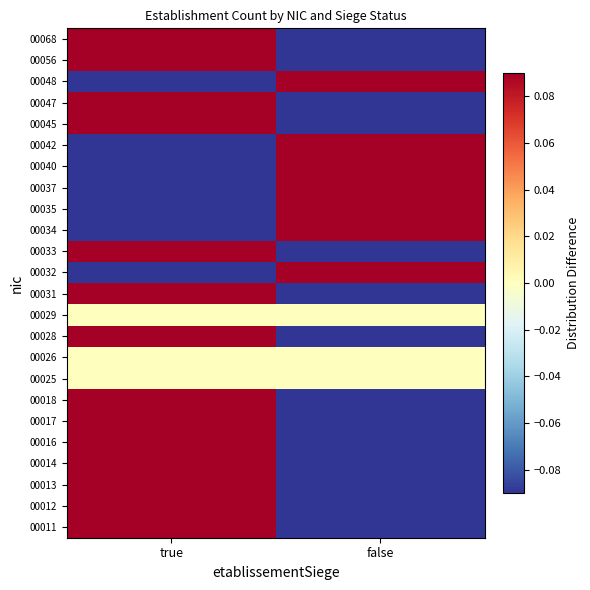

Reading right to left, extract all data points from this chart.

00011: false=-0.2	true=0.2
00012: false=-0.5	true=0.5
00013: false=-0.5	true=0.5
00014: false=-0.2	true=0.2
00016: false=-0.5	true=0.5
00017: false=-0.3	true=0.3
00018: false=-0.7	true=0.7
00025: false=0.0	true=0.0
00026: false=0.0	true=0.0
00028: false=-0.3	true=0.3
00029: false=0.0	true=0.0
00031: false=-0.3	true=0.3
00032: false=0.3	true=-0.3
00033: false=-0.3	true=0.3
00034: false=0.3	true=-0.3
00035: false=0.3	true=-0.3
00037: false=0.5	true=-0.5
00040: false=0.3	true=-0.3
00042: false=0.3	true=-0.3
00045: false=-0.3	true=0.3
00047: false=-0.3	true=0.3
00048: false=0.3	true=-0.3
00056: false=-0.3	true=0.3
00068: false=-0.3	true=0.3